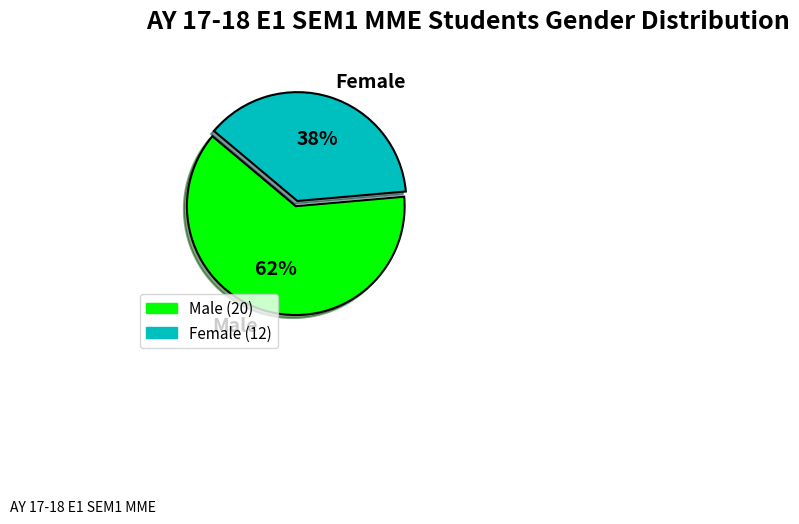

Is it true that Male is 53% of the pie?

False